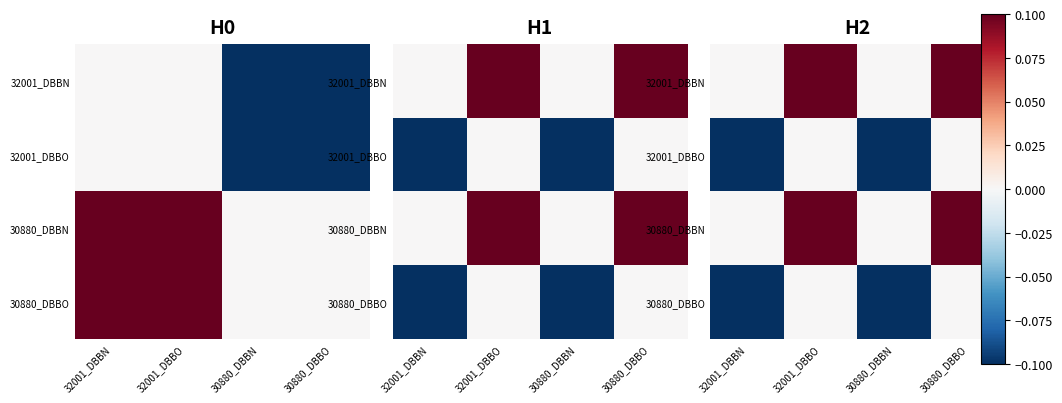

What is the smallest value displayed?

-0.1